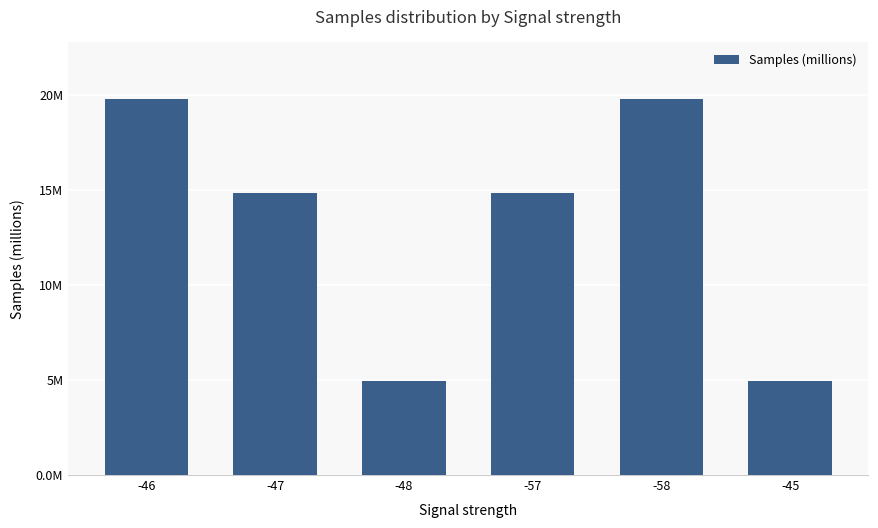

Are the bars horizontal?

No